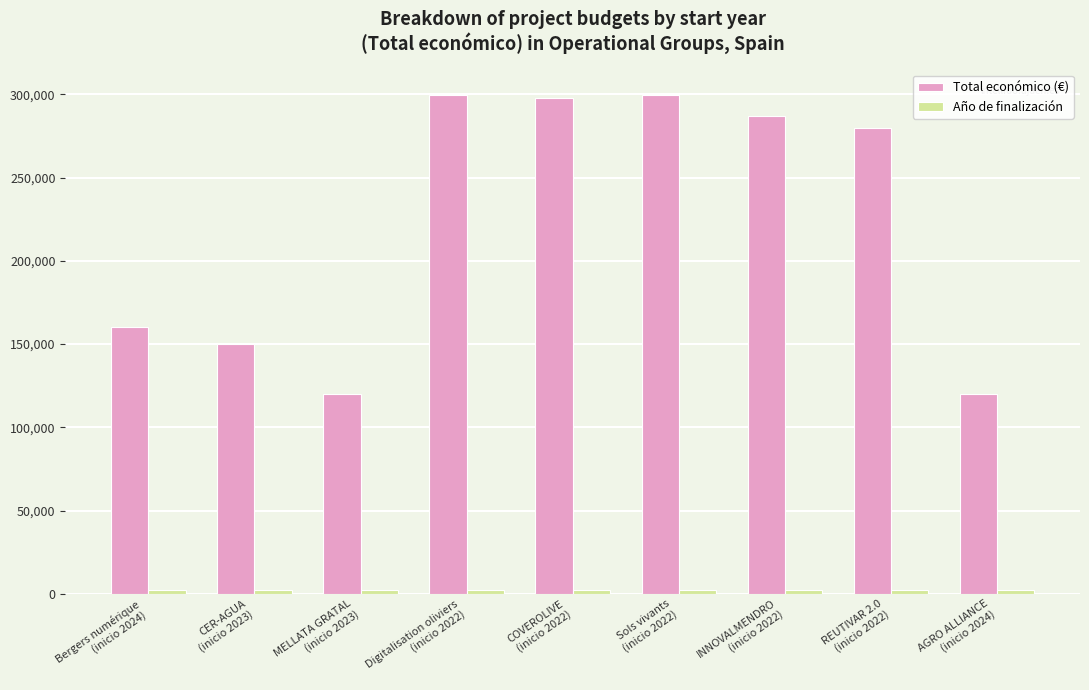

What is the maximum value shown in the chart?

299913